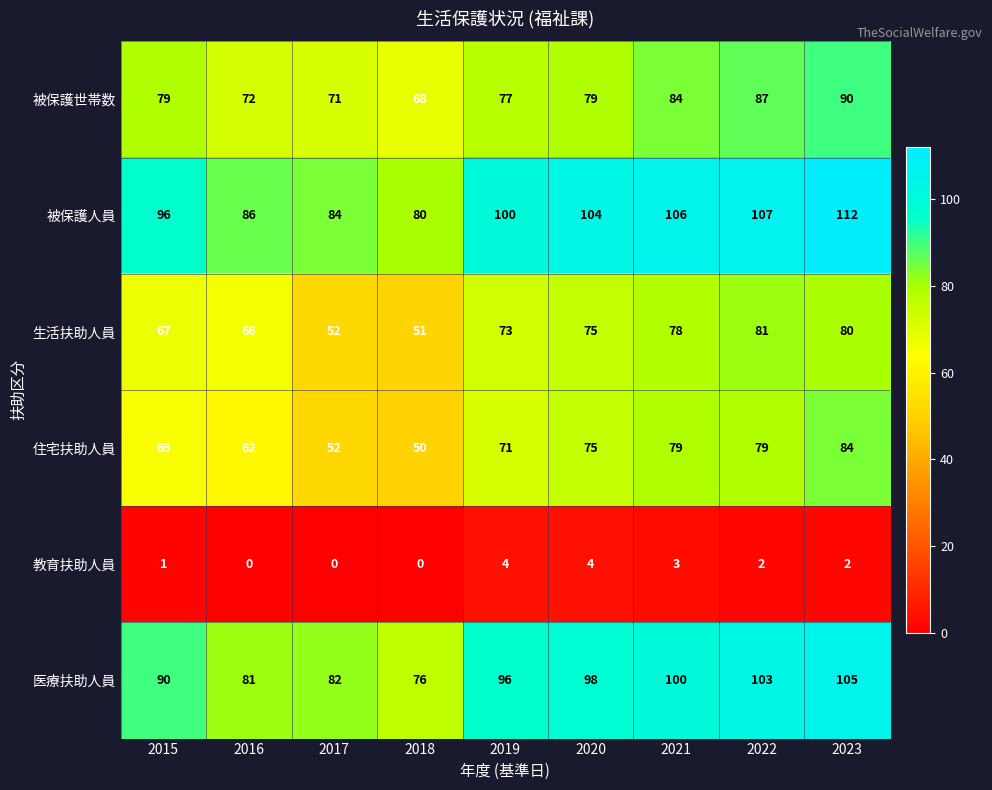

Which category has the lowest value in the 生活扶助人員 series?

2018